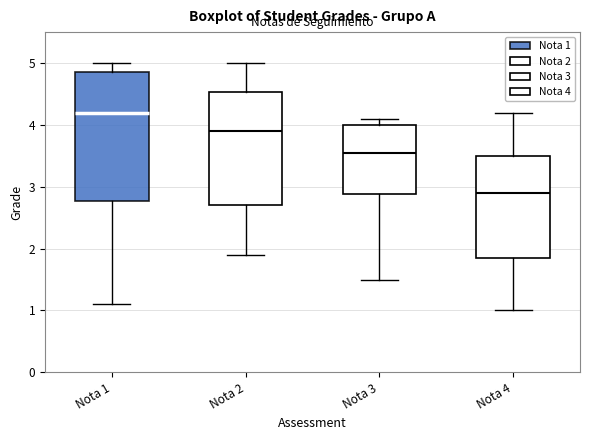

Reading left to right, read every box against the y-axis: the position of its median line, the range the box covers, and the ends of its whiskers. The values are not printed on the chart, so give them approximately, as read against the axis.

Nota 1: median 4.2, box 2.8 to 4.9, whiskers 1.1 to 5.0
Nota 2: median 3.9, box 2.7 to 4.5, whiskers 1.9 to 5.0
Nota 3: median 3.6, box 2.9 to 4.0, whiskers 1.5 to 4.1
Nota 4: median 2.9, box 1.9 to 3.5, whiskers 1.0 to 4.2